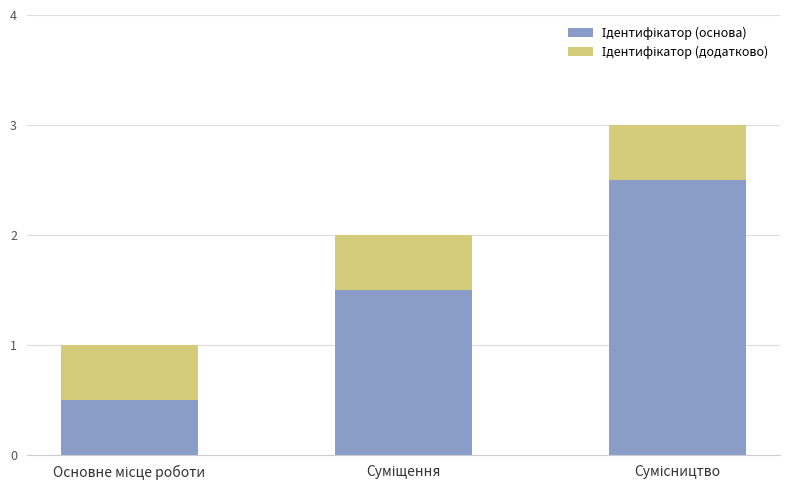

How many categories are shown in the chart?

3